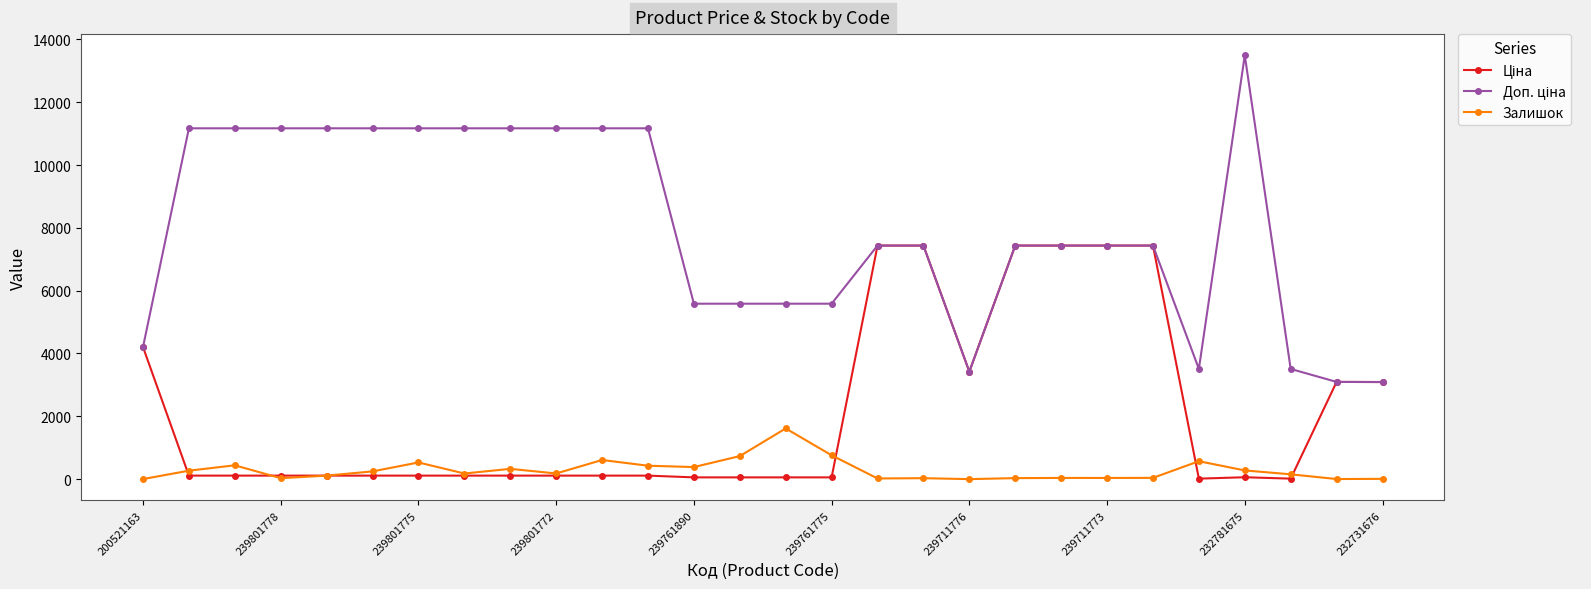

At how many categories does at least one series exceed 6681?

18